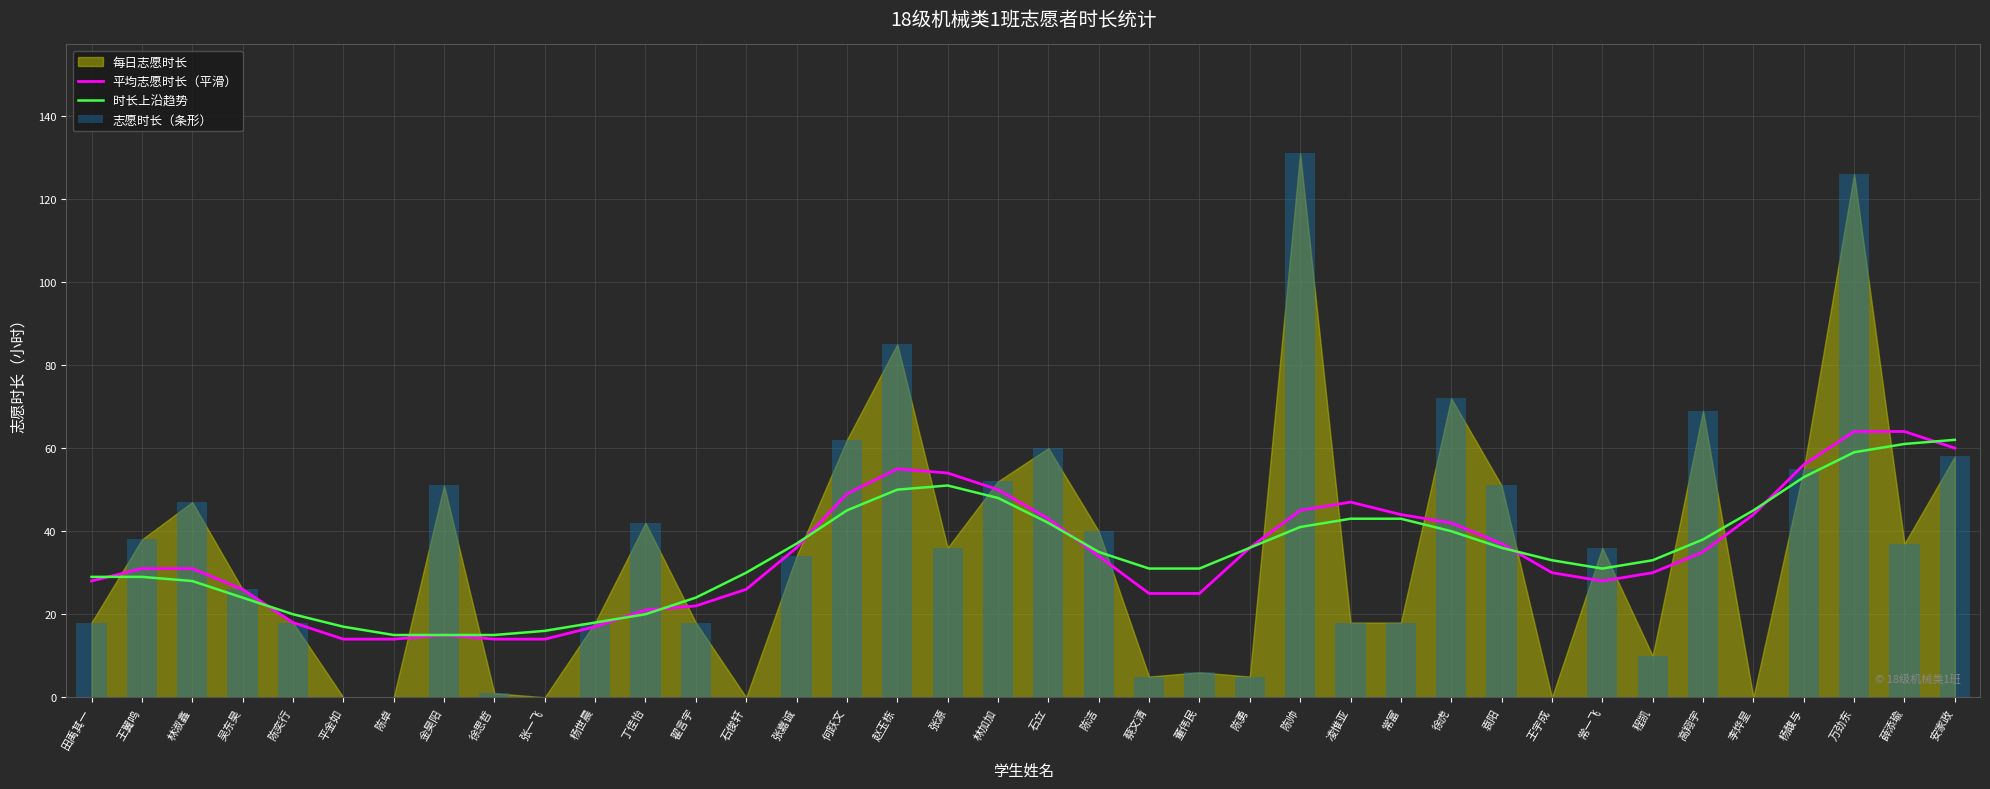

What is the sum of the 平均志愿时长（平滑） values at 张嘉诚 and 陈勇?

72